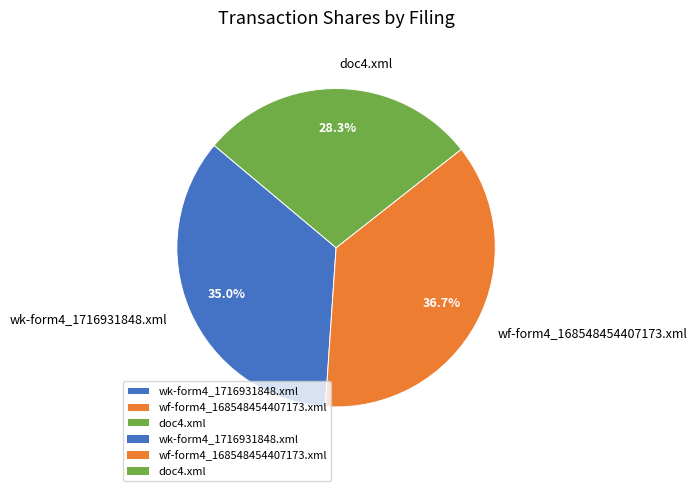

What percentage is the wf-form4_168548454407173.xml slice, to the nearest percent?

37%